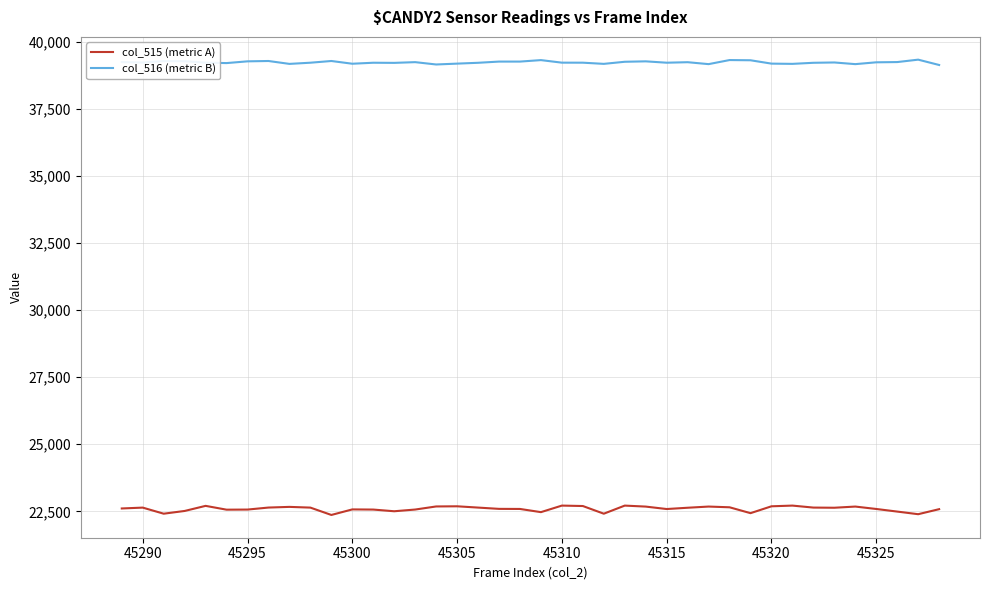

Which series has the widest spread of values?

col_515 (metric A)